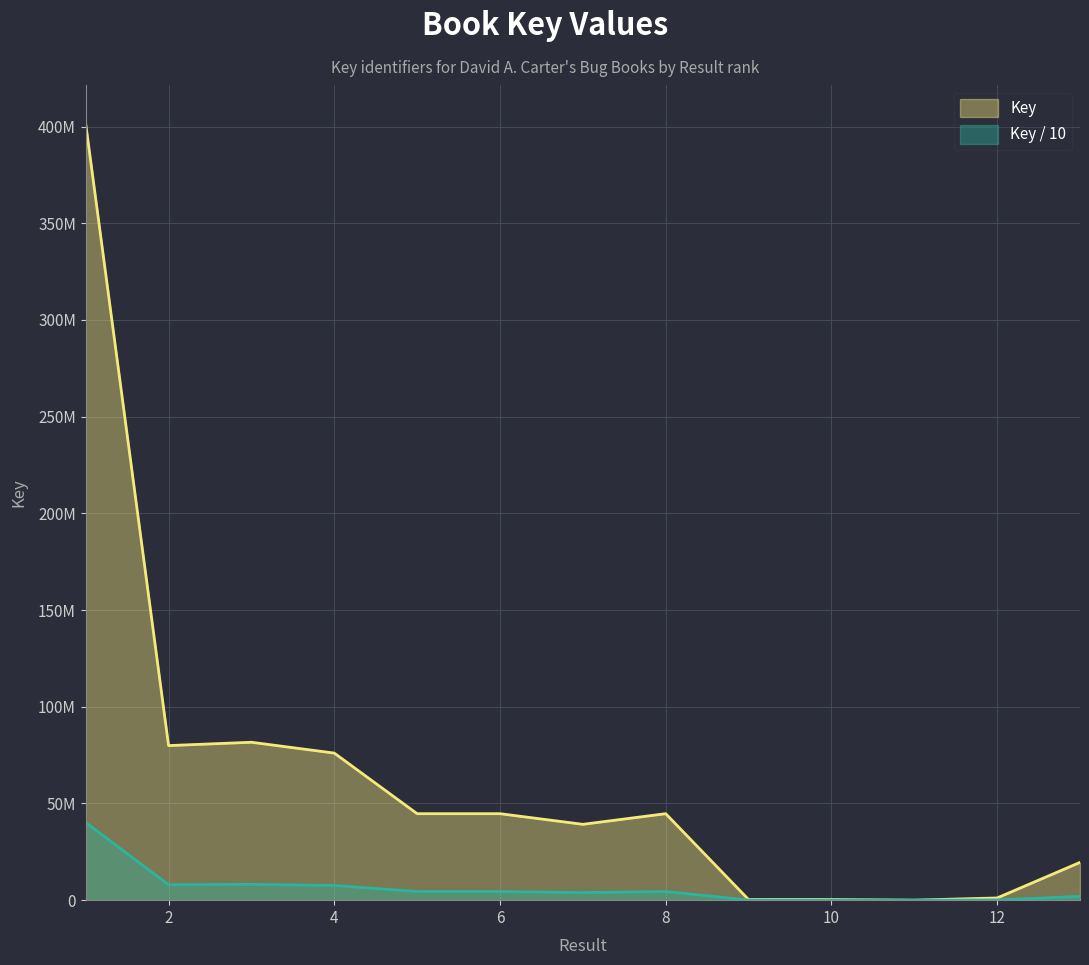

Approximately how many times larger is the value at 6 compared to 9?

137.0